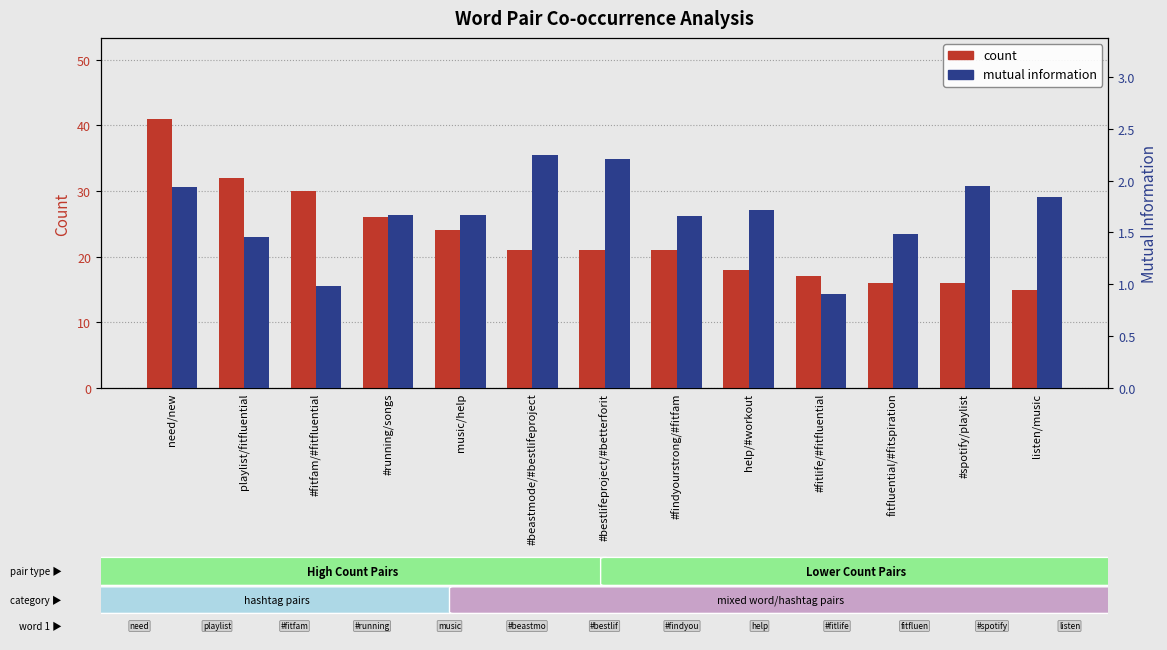

What is the total value across all series at fitfluential/#fitspiration?

17.5